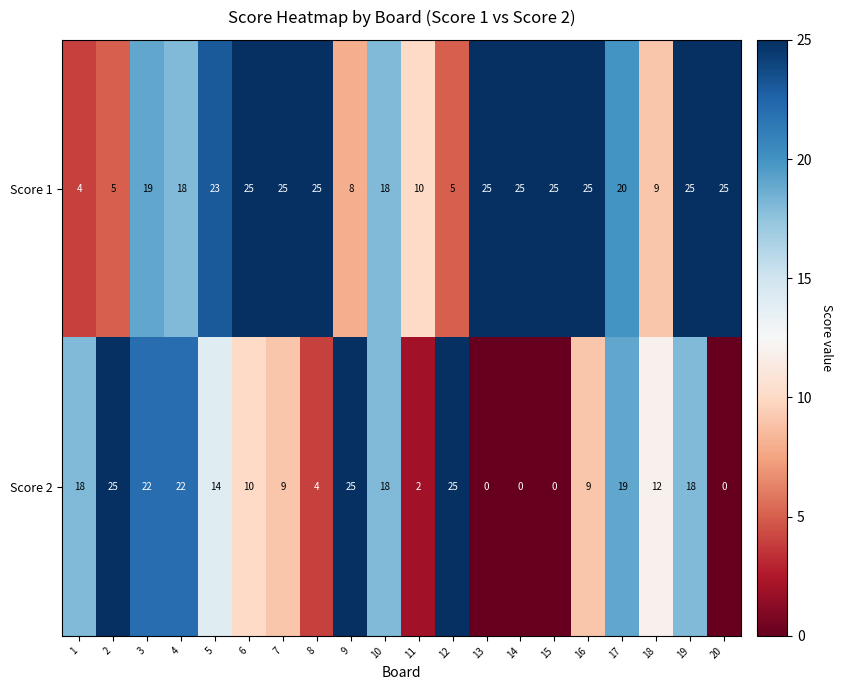

What is the sum of all Score 1 values?

364